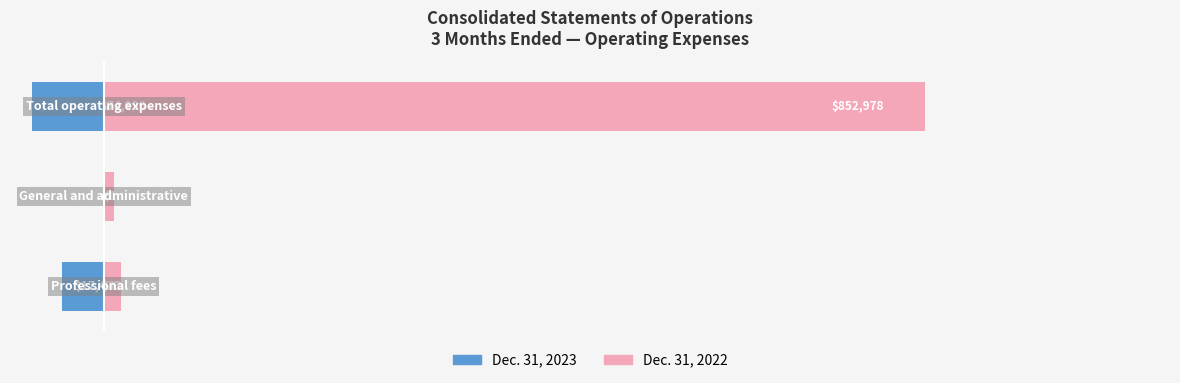

Reading left to right, list all the values displayed in this chart.

Dec. 31, 2023 (3M): -43728	-1104	-74990
Dec. 31, 2022 (3M): 17429	11019	852978